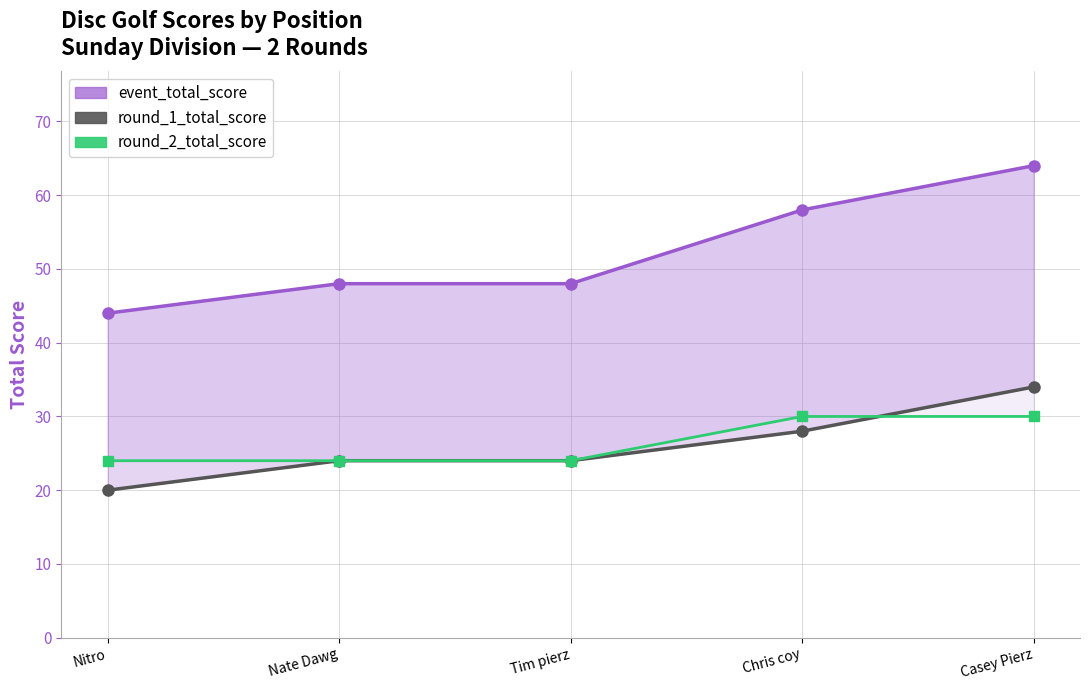

True or false: round_1_total_score and event_total_score cross at least once.

False